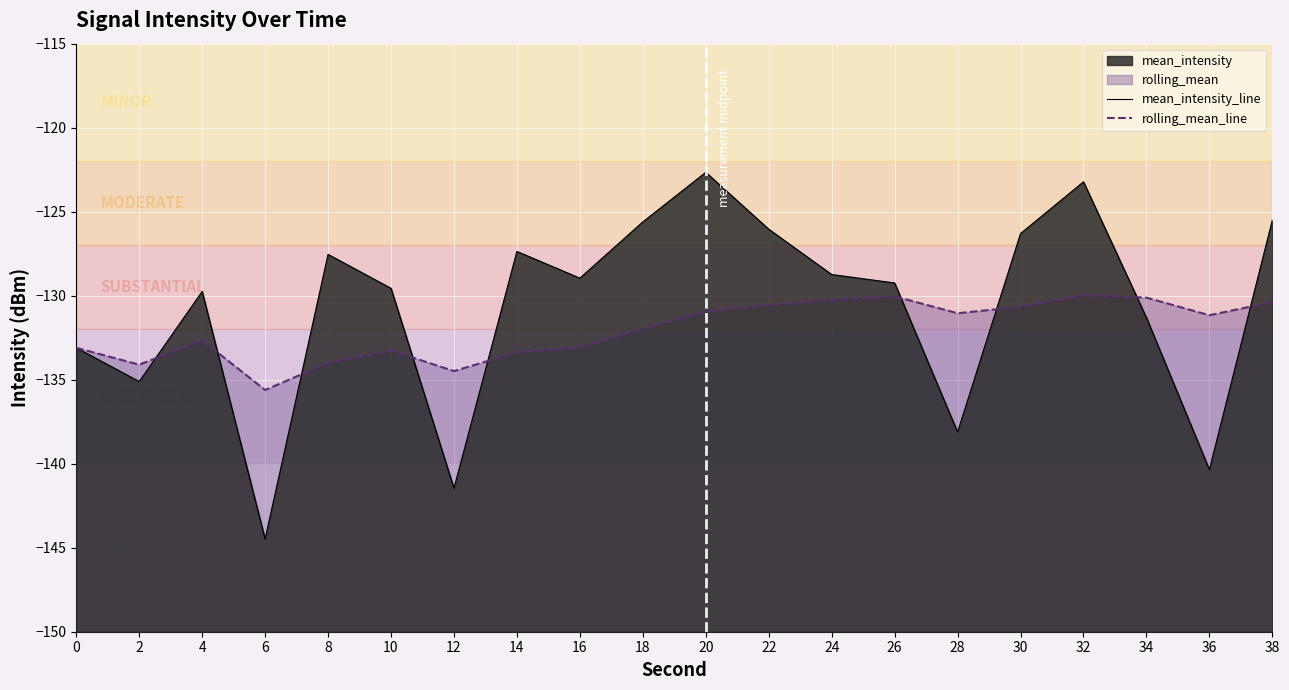

What is the total value across all series at 32?

-253.2